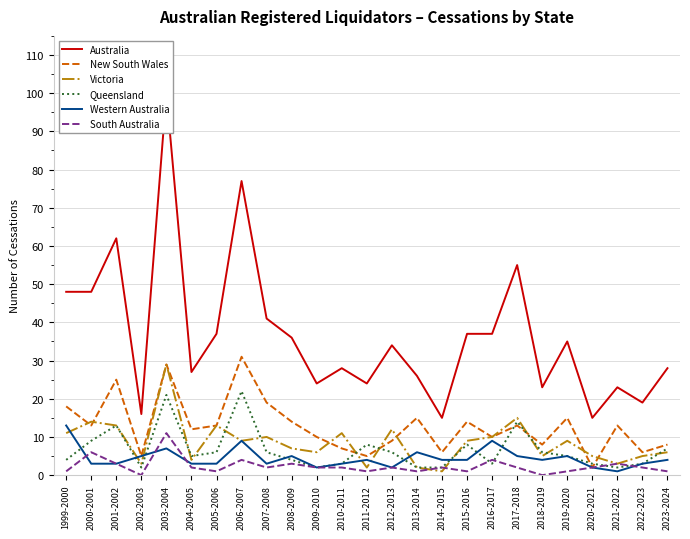

Reading left to right, extract all data points from this chart.

Australia: 1999-2000=48	2000-2001=48	2001-2002=62	2002-2003=16	2003-2004=100	2004-2005=27	2005-2006=37	2006-2007=77	2007-2008=41	2008-2009=36	2009-2010=24	2010-2011=28	2011-2012=24	2012-2013=34	2013-2014=26	2014-2015=15	2015-2016=37	2016-2017=37	2017-2018=55	2018-2019=23	2019-2020=35	2020-2021=15	2021-2022=23	2022-2023=19	2023-2024=28
New South Wales: 1999-2000=18	2000-2001=13	2001-2002=25	2002-2003=5	2003-2004=29	2004-2005=12	2005-2006=13	2006-2007=31	2007-2008=19	2008-2009=14	2009-2010=10	2010-2011=7	2011-2012=5	2012-2013=9	2013-2014=15	2014-2015=6	2015-2016=14	2016-2017=10	2017-2018=13	2018-2019=8	2019-2020=15	2020-2021=2	2021-2022=13	2022-2023=6	2023-2024=8
Victoria: 1999-2000=11	2000-2001=14	2001-2002=13	2002-2003=3	2003-2004=29	2004-2005=4	2005-2006=13	2006-2007=9	2007-2008=10	2008-2009=7	2009-2010=6	2010-2011=11	2011-2012=2	2012-2013=12	2013-2014=2	2014-2015=1	2015-2016=9	2016-2017=10	2017-2018=15	2018-2019=5	2019-2020=9	2020-2021=5	2021-2022=3	2022-2023=5	2023-2024=6
Queensland: 1999-2000=4	2000-2001=9	2001-2002=13	2002-2003=2	2003-2004=21	2004-2005=5	2005-2006=6	2006-2007=22	2007-2008=6	2008-2009=4	2009-2010=2	2010-2011=3	2011-2012=8	2012-2013=6	2013-2014=2	2014-2015=2	2015-2016=8	2016-2017=3	2017-2018=14	2018-2019=6	2019-2020=5	2020-2021=3	2021-2022=2	2022-2023=3	2023-2024=7
Western Australia: 1999-2000=13	2000-2001=3	2001-2002=3	2002-2003=5	2003-2004=7	2004-2005=3	2005-2006=3	2006-2007=9	2007-2008=3	2008-2009=5	2009-2010=2	2010-2011=3	2011-2012=4	2012-2013=2	2013-2014=6	2014-2015=4	2015-2016=4	2016-2017=9	2017-2018=5	2018-2019=4	2019-2020=5	2020-2021=2	2021-2022=1	2022-2023=3	2023-2024=4
South Australia: 1999-2000=1	2000-2001=6	2001-2002=3	2002-2003=0	2003-2004=11	2004-2005=2	2005-2006=1	2006-2007=4	2007-2008=2	2008-2009=3	2009-2010=2	2010-2011=2	2011-2012=1	2012-2013=2	2013-2014=1	2014-2015=2	2015-2016=1	2016-2017=4	2017-2018=2	2018-2019=0	2019-2020=1	2020-2021=2	2021-2022=3	2022-2023=2	2023-2024=1